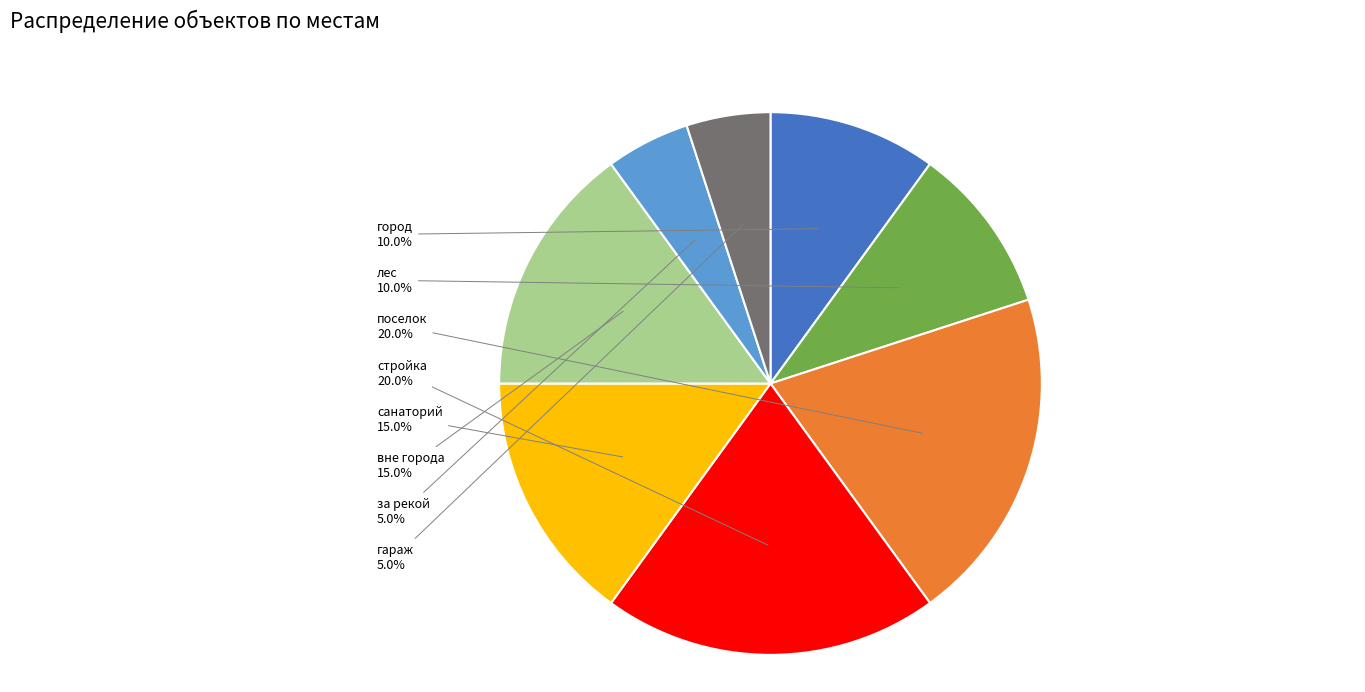

What percentage is the поселок slice, to the nearest percent?

20%